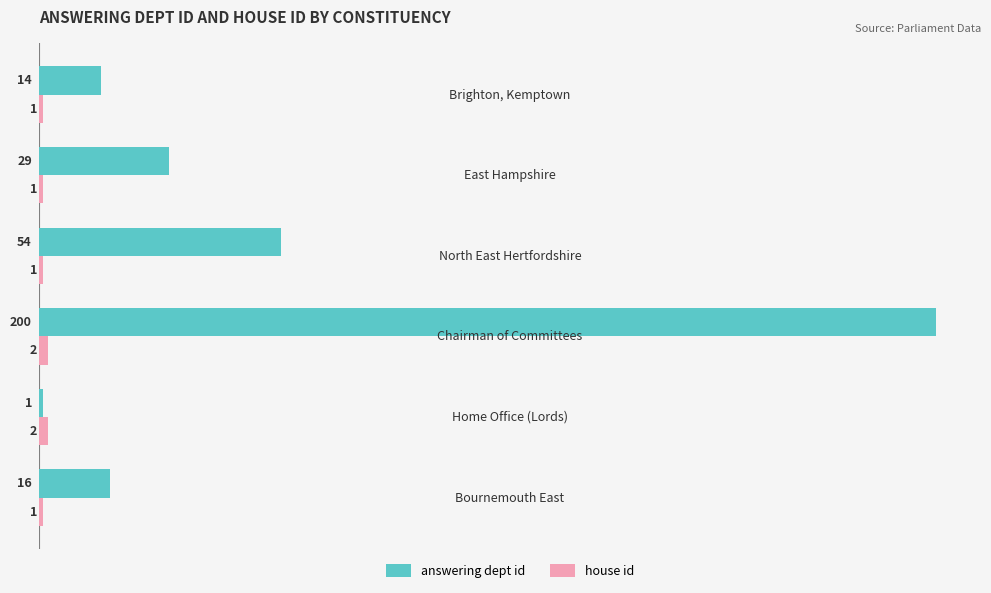

What is the maximum value shown in the chart?

200